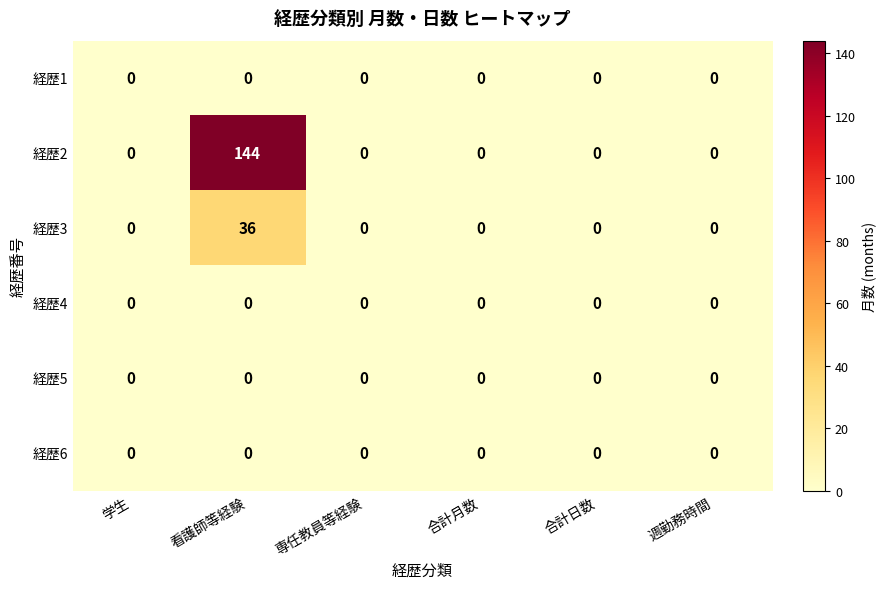

Which category has the highest value across all series?

看護師等経験